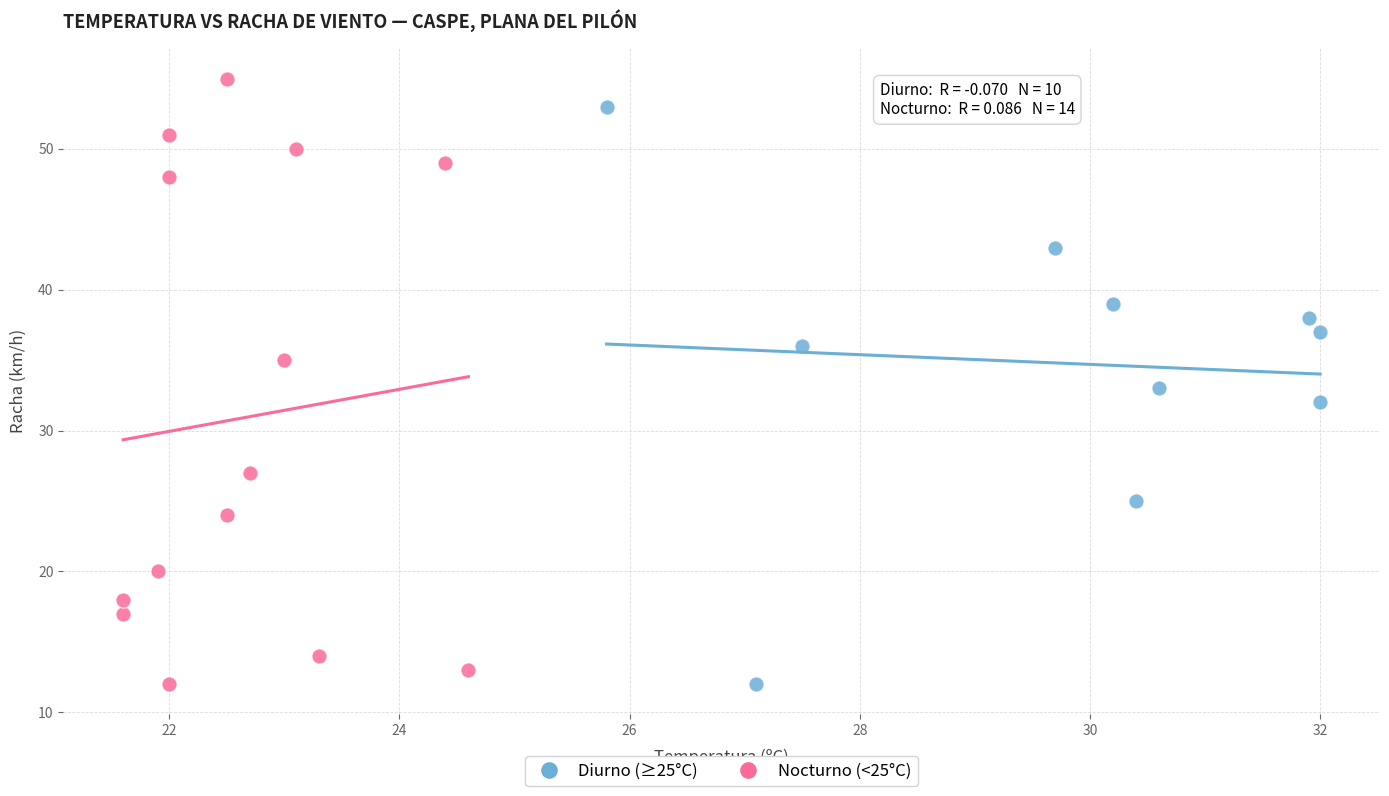

Which series contains the highest Y value?

Nocturno (<25°C)